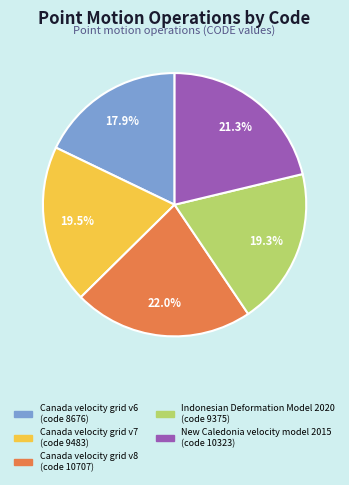

Is it true that New Caledonia velocity model 2015 is 21% of the pie?

True